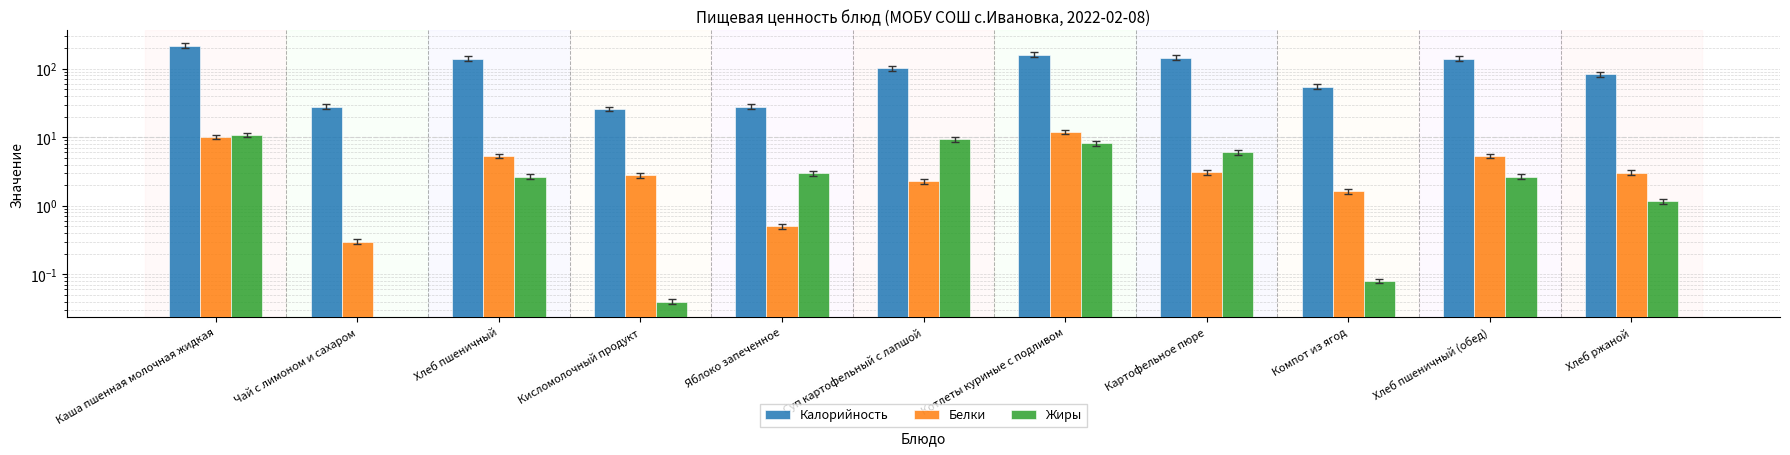

What are all the series names shown in the legend?

Калорийность, Белки, Жиры